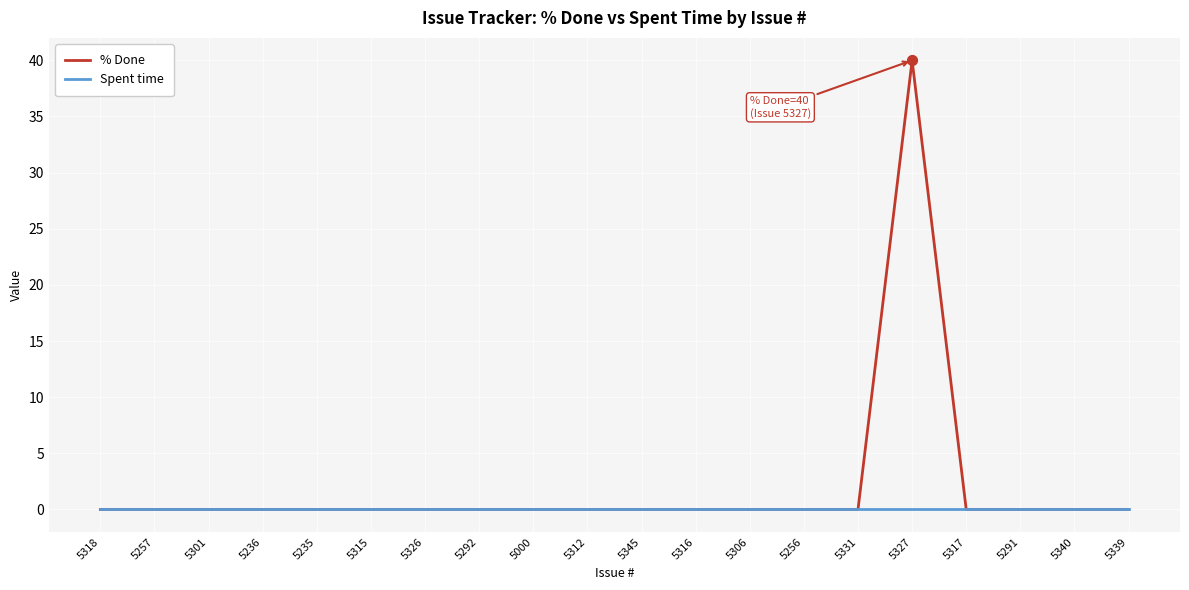

Which series has the largest total across all categories?

% Done